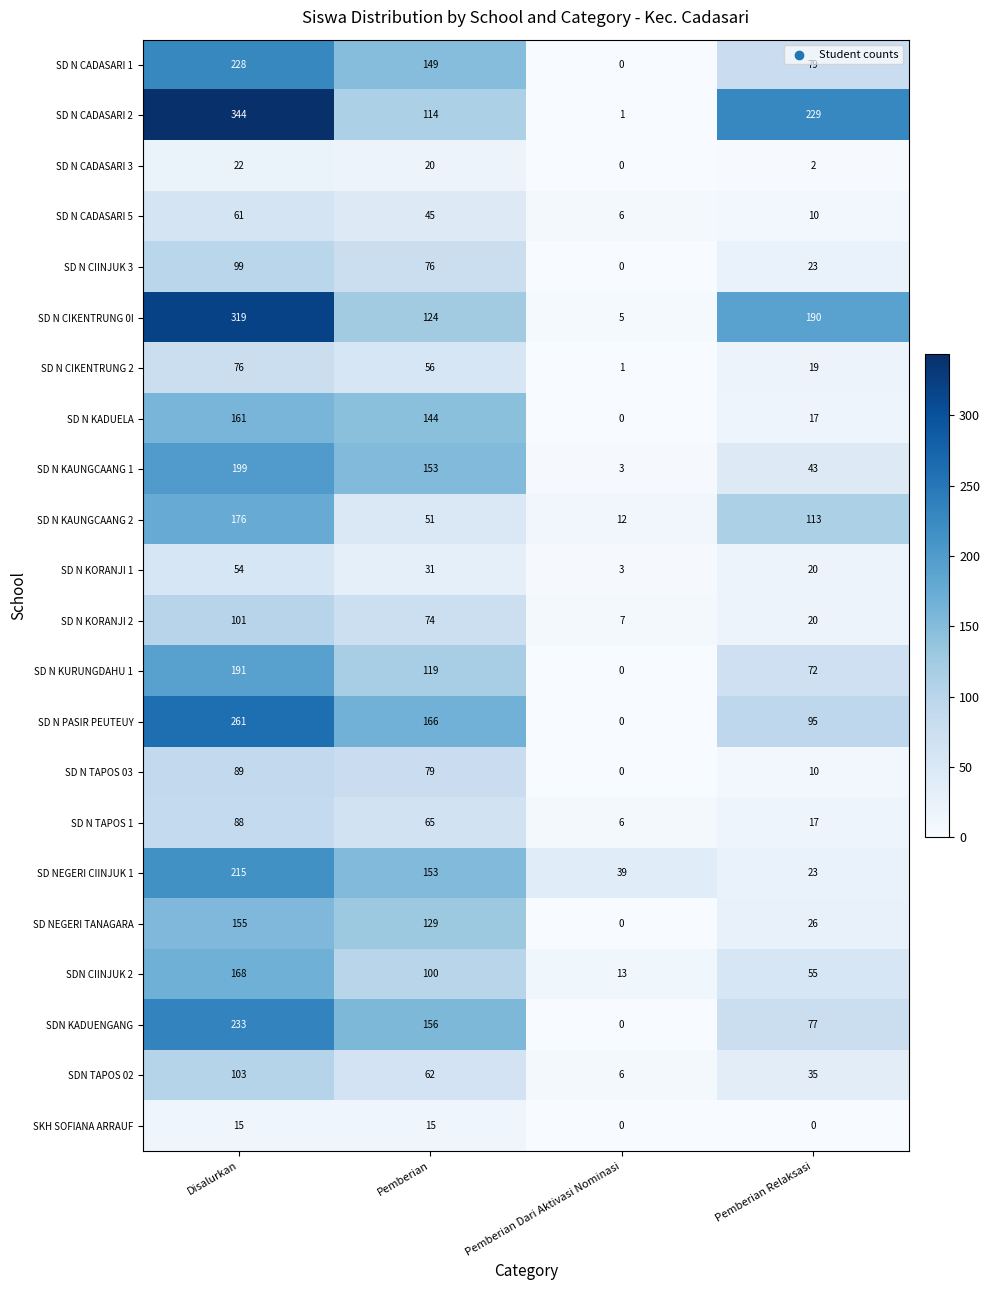

Rank the series by their maximum value, from highest to lowest.

SD N CADASARI 2, SD N CIKENTRUNG 0I, SD N PASIR PEUTEUY, SDN KADUENGANG, SD N CADASARI 1, SD NEGERI CIINJUK 1, SD N KAUNGCAANG 1, SD N KURUNGDAHU 1, SD N KAUNGCAANG 2, SDN CIINJUK 2, SD N KADUELA, SD NEGERI TANAGARA, SDN TAPOS 02, SD N KORANJI 2, SD N CIINJUK 3, SD N TAPOS 03, SD N TAPOS 1, SD N CIKENTRUNG 2, SD N CADASARI 5, SD N KORANJI 1, SD N CADASARI 3, SKH SOFIANA ARRAUF